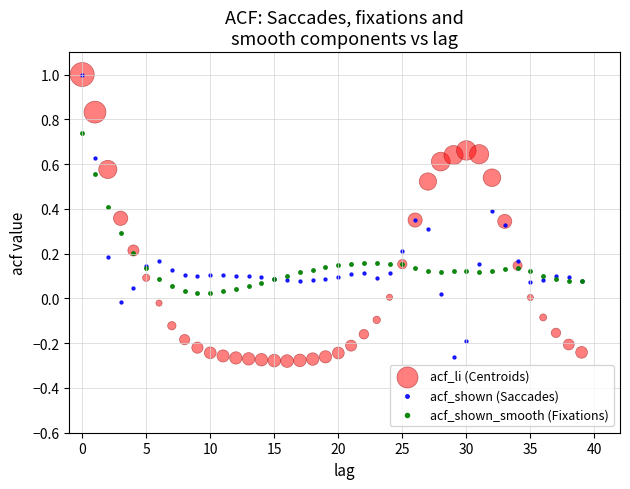

What are all the series names shown in the legend?

acf_li (Centroids), acf_shown (Saccades), acf_shown_smooth (Fixations)